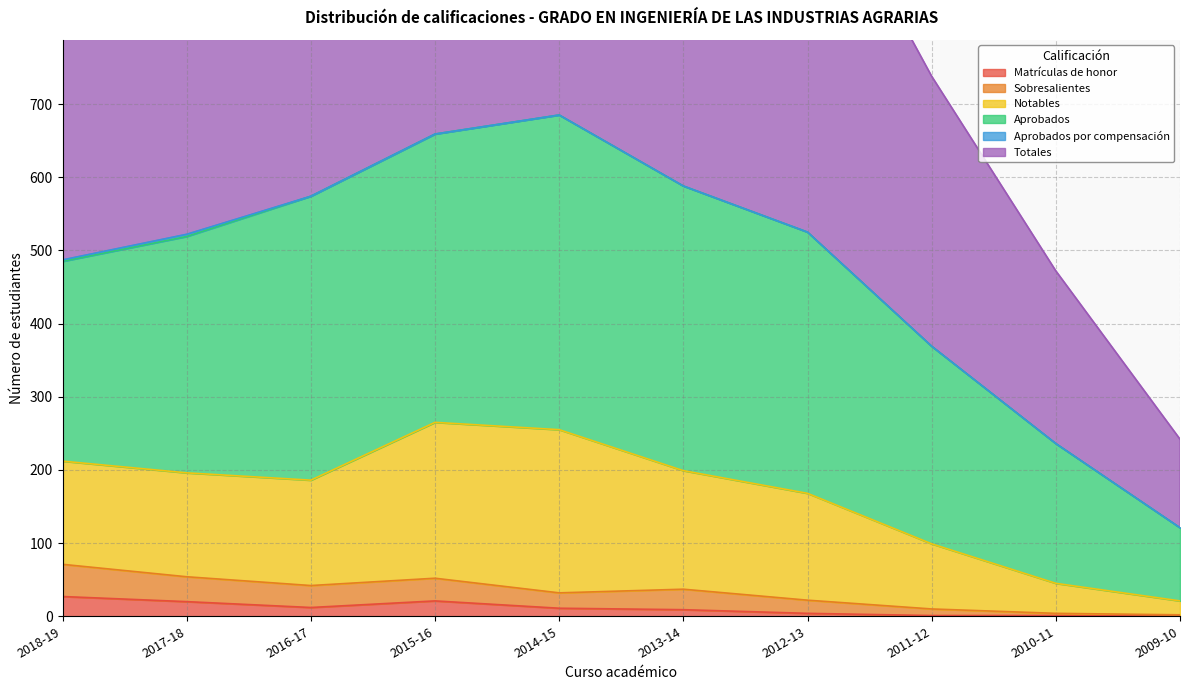

Where is the first local minimum for Sobresalientes?

2016-17